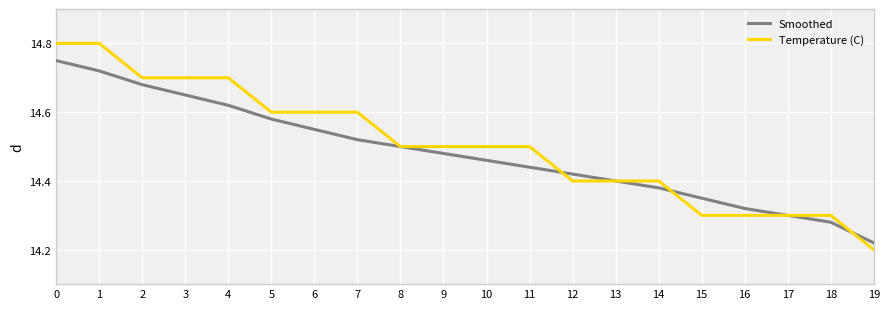

Which series has the largest range (max minus min)?

Temperature (C)